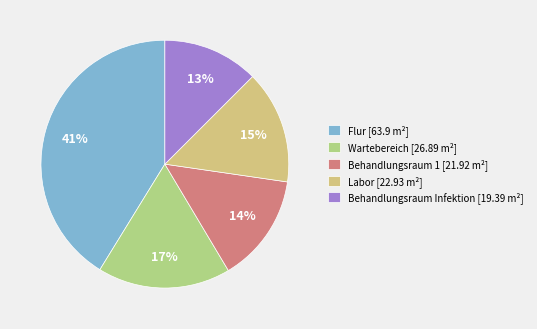

How many slices are in this pie chart?

5